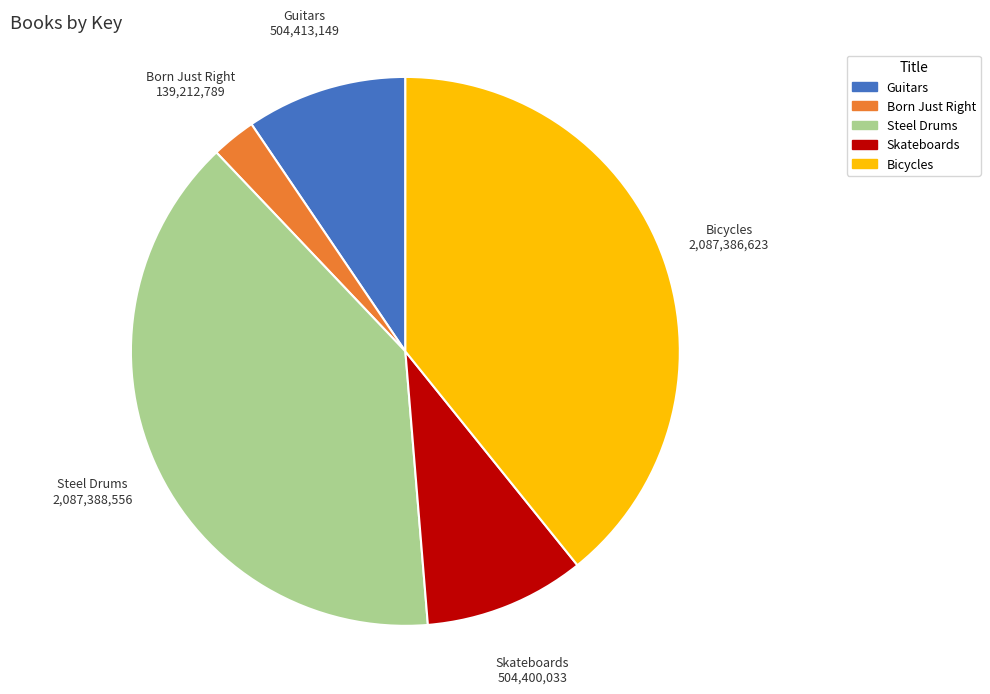

True or false: Bicycles accounts for 51% of the total.

False